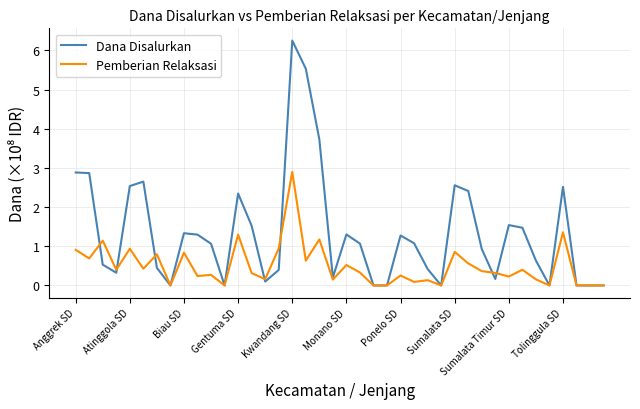

Which series has the widest spread of values?

Dana Disalurkan